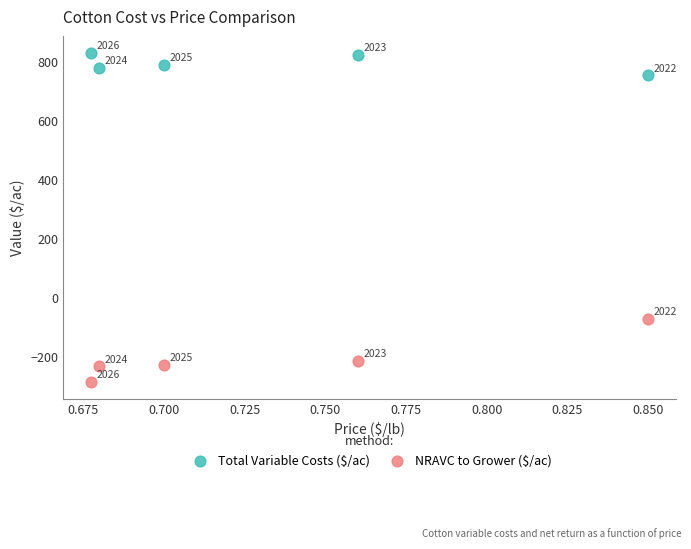

Which series contains the lowest Y value?

NRAVC to Grower ($/ac)